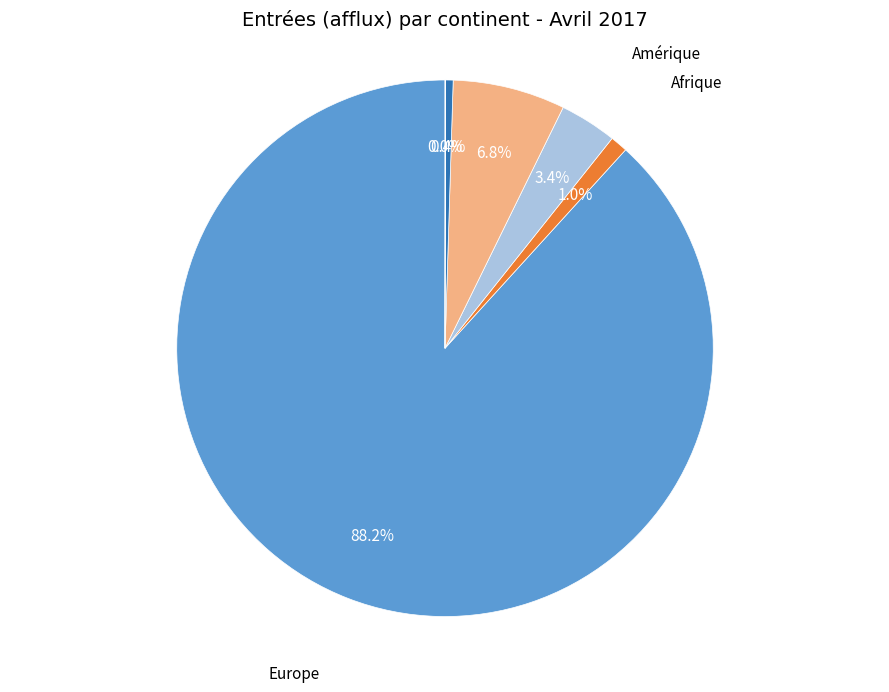

To the nearest percent, what portion does Europe represent?

88%